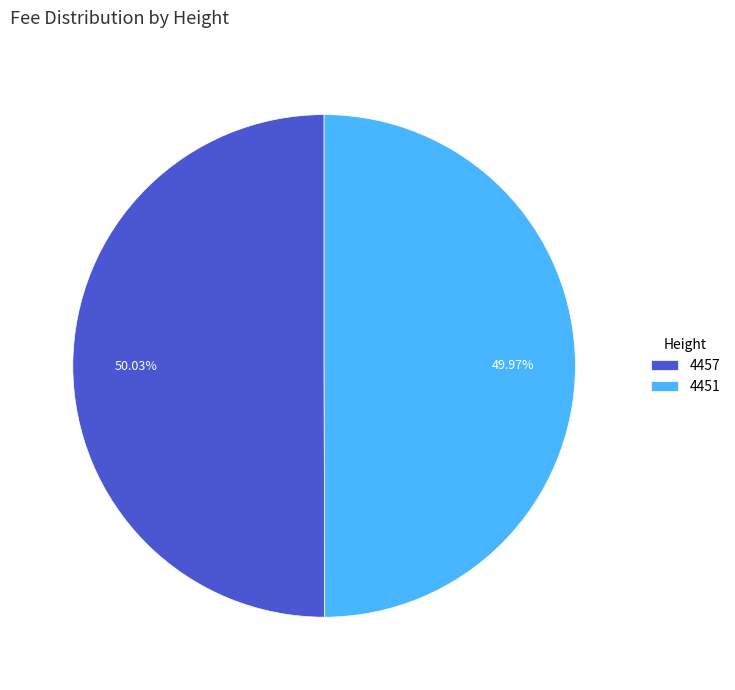

Does any single category account for the majority?

Yes